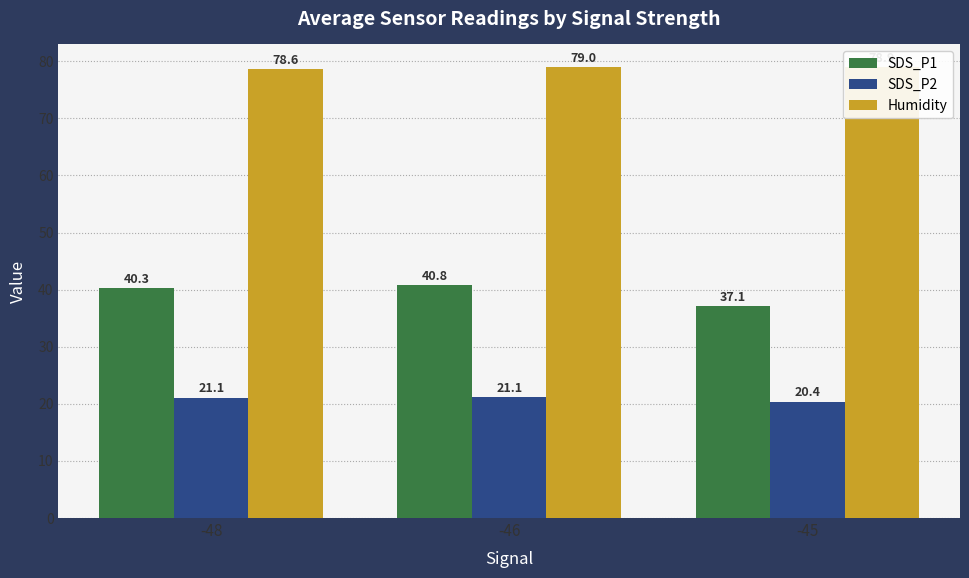

Which series has the largest total across all categories?

Humidity